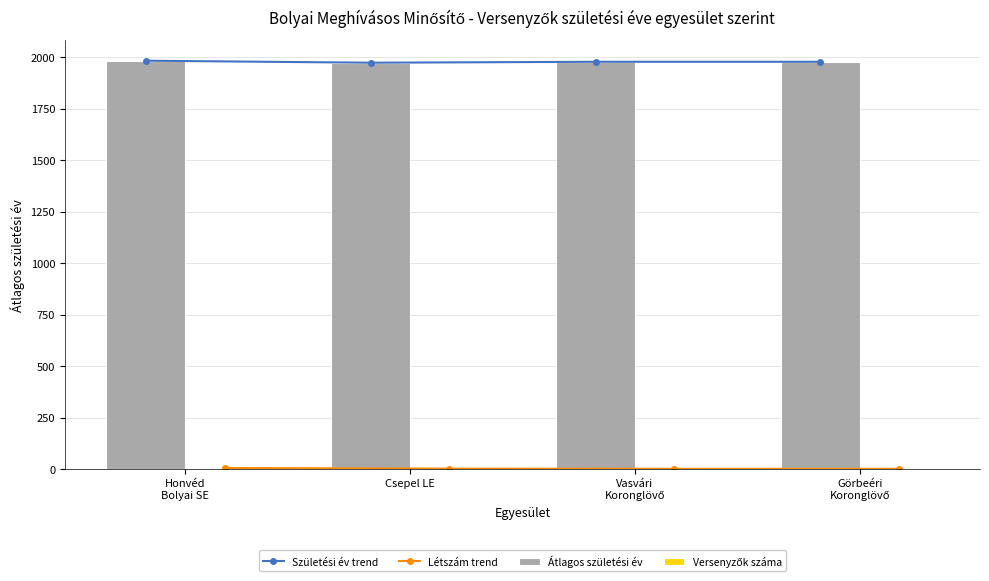

Are the bars grouped side by side (vs. stacked)?

Yes